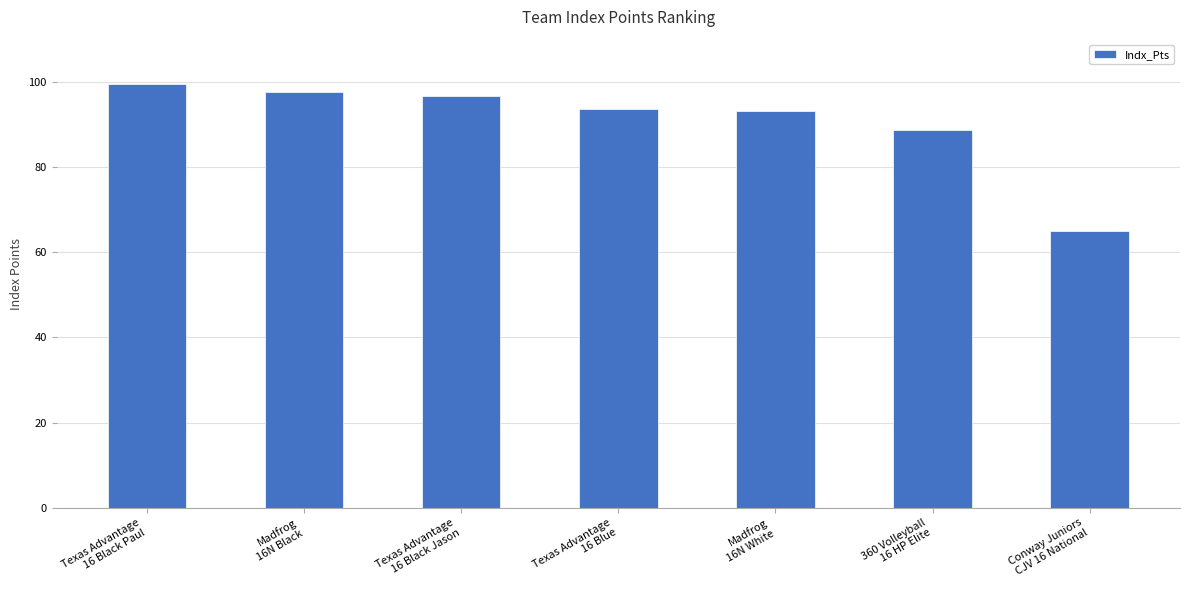

Which label corresponds to the largest value in the chart?

Texas Advantage
16 Black Paul